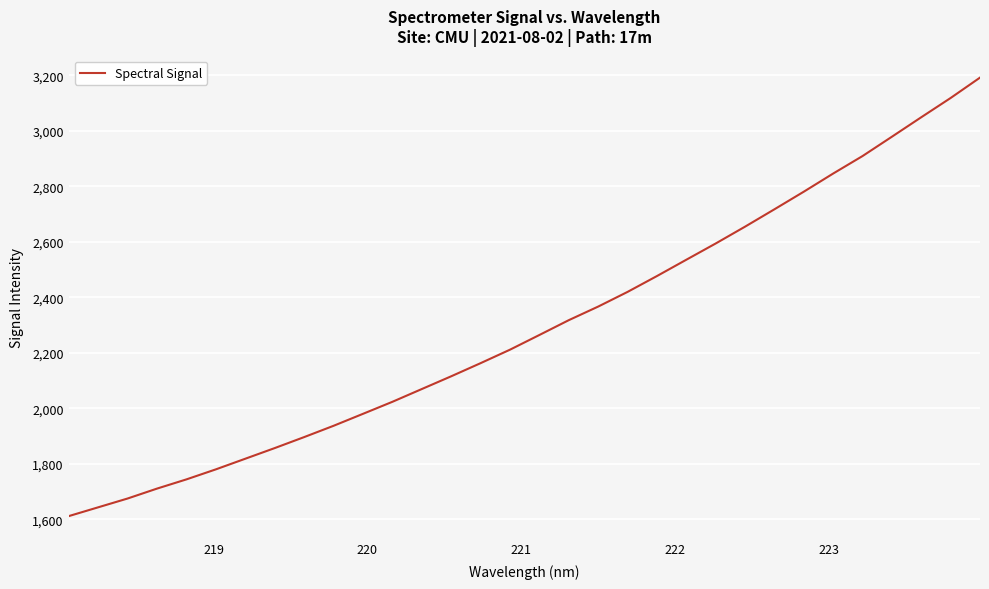

What is the difference between the maximum and minimum values?

1579.5